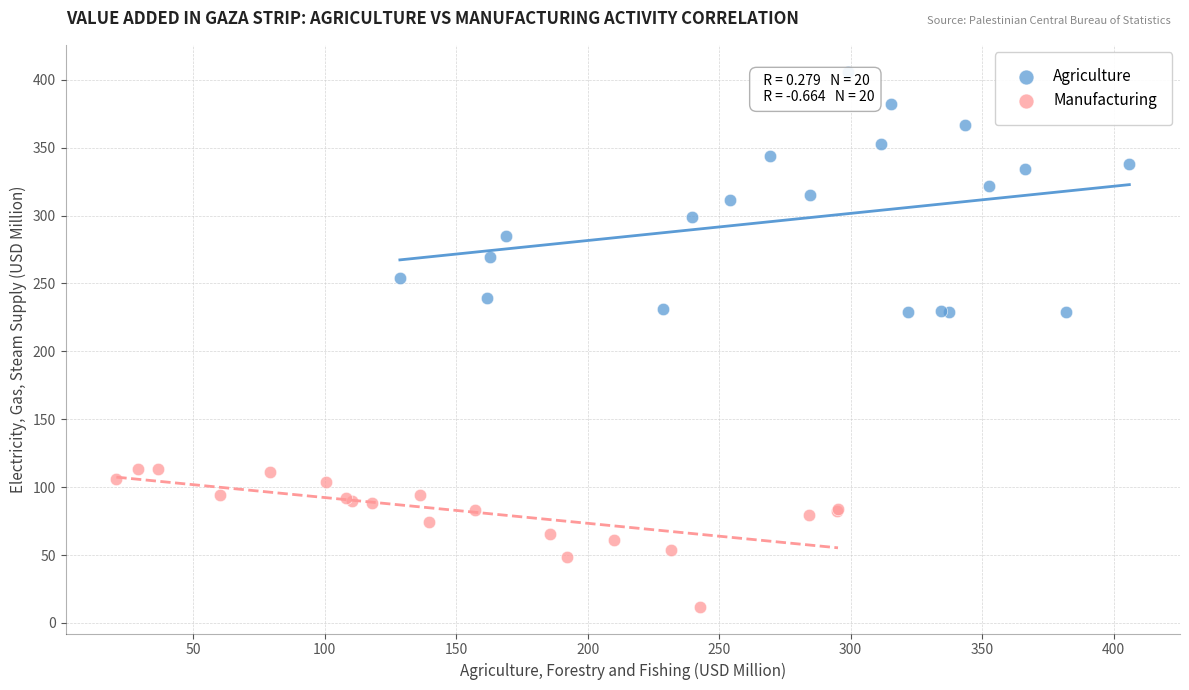

Which series has the largest Y range (max minus min)?

Agriculture